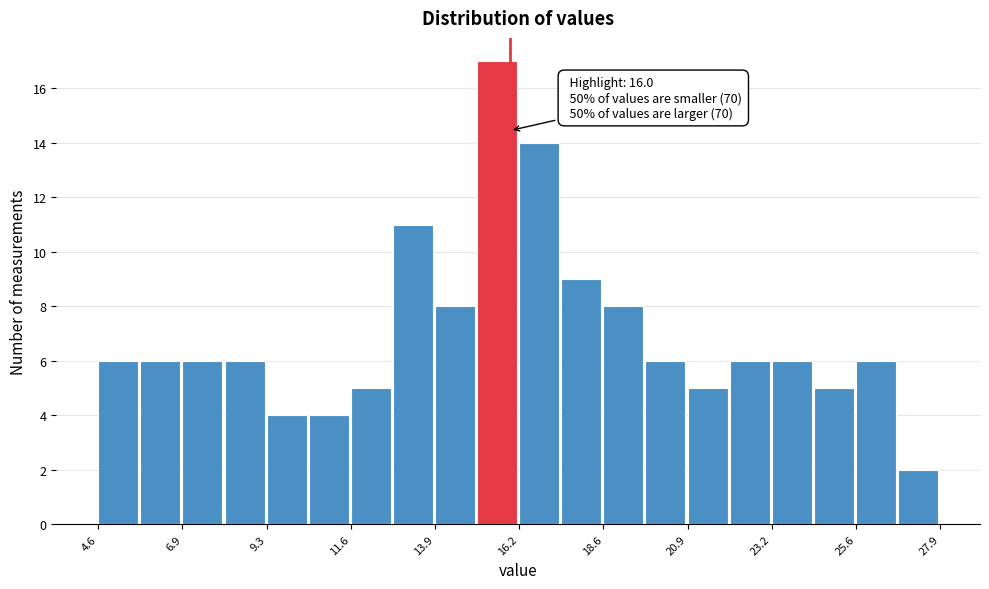

Around what value on the x-axis is the tallest bar? Give the approximate position of its centre, as read against the axis.

15.5